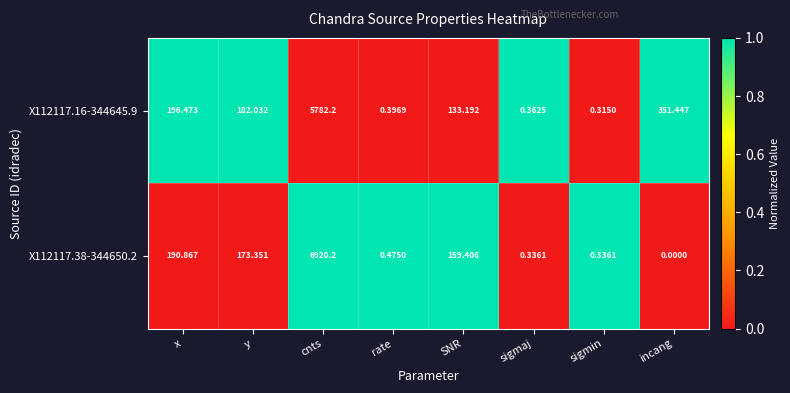

Where is X112117.38-344650.2 nearest to the value 3460?

x